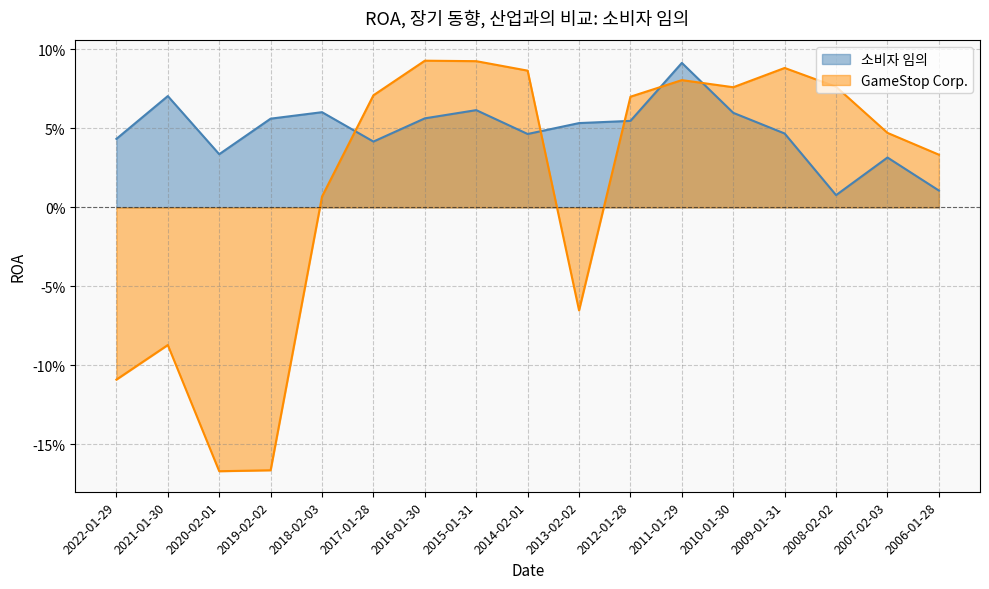

The GameStop Corp. series shows -0.1 at 2021-01-30. True or false?

True